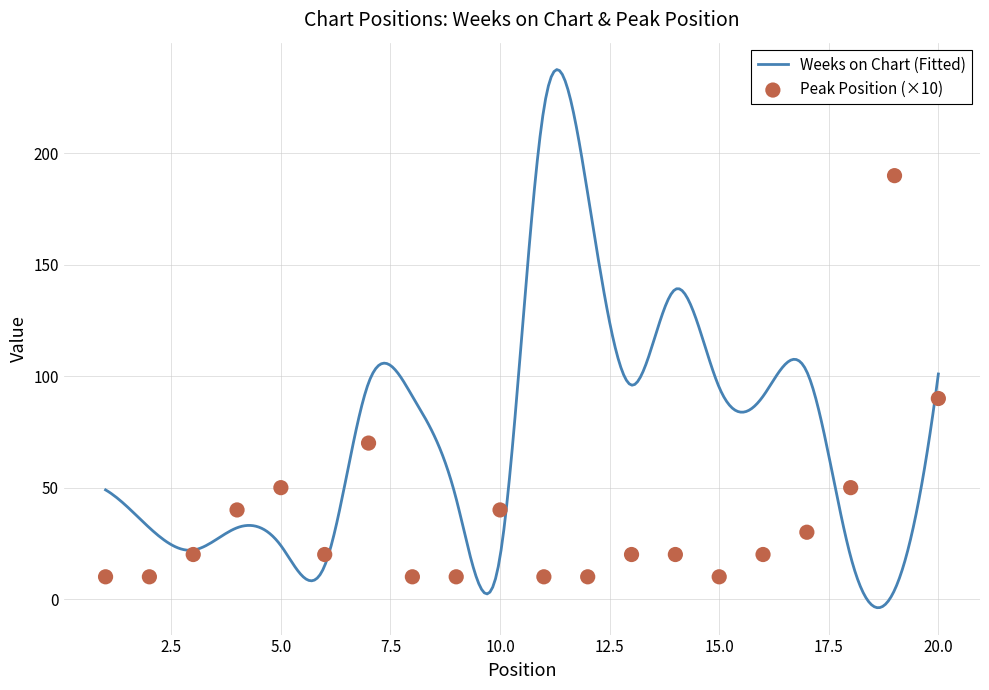

What is the change in value from 16 to 17?

+10